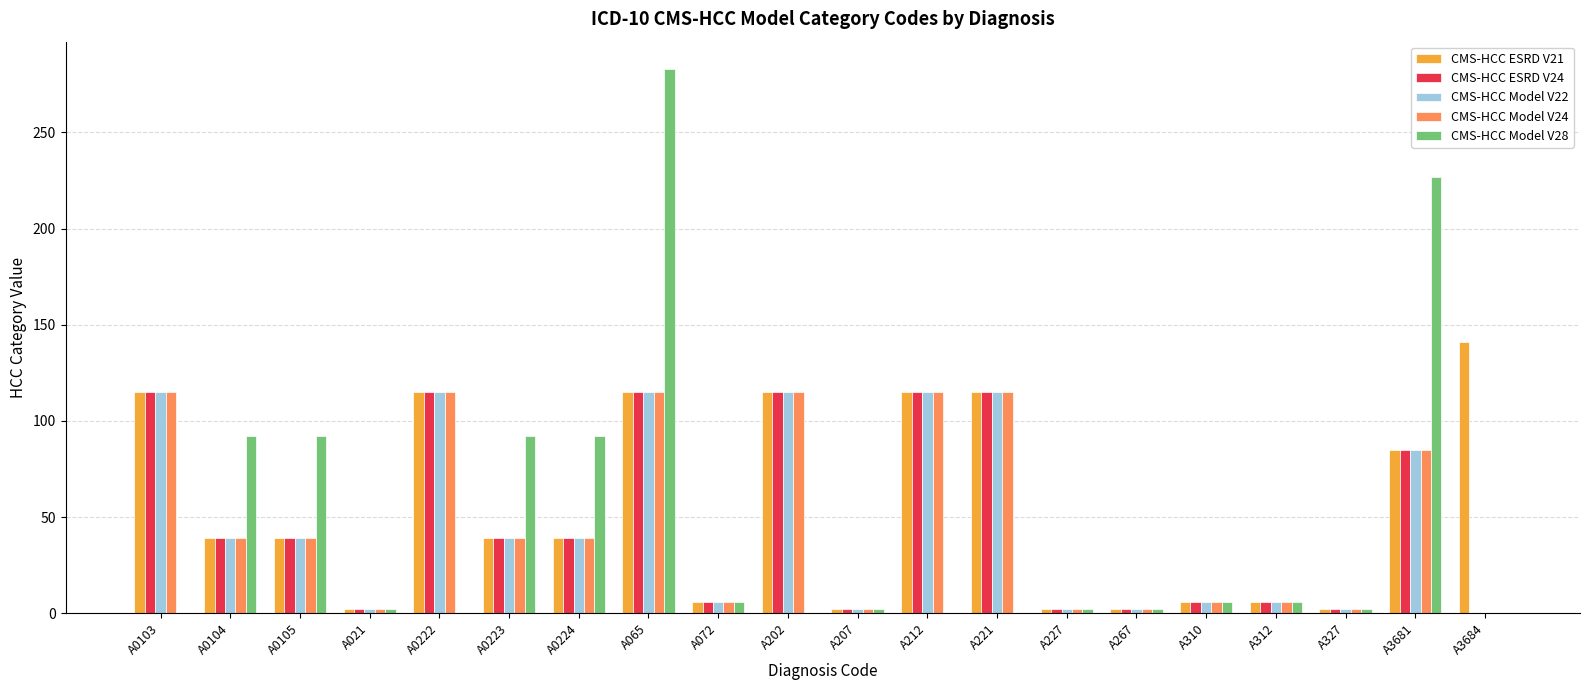

Is it true that CMS-HCC Model V22 equals 39 at A0105?

True